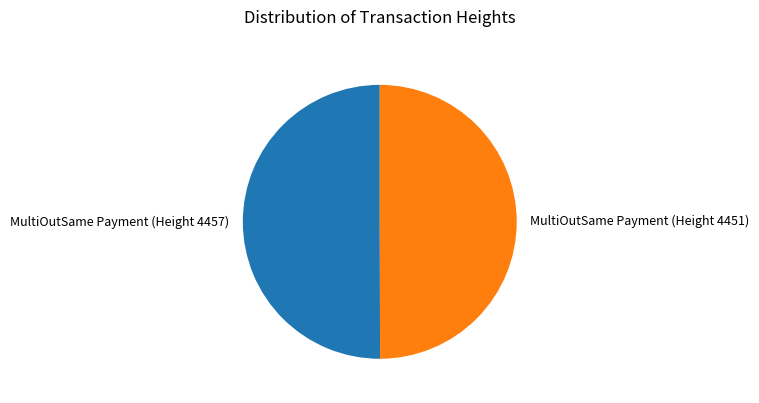

Approximately how many times larger is the value at MultiOutSame Payment (Height 4457) compared to MultiOutSame Payment (Height 4451)?

1.0